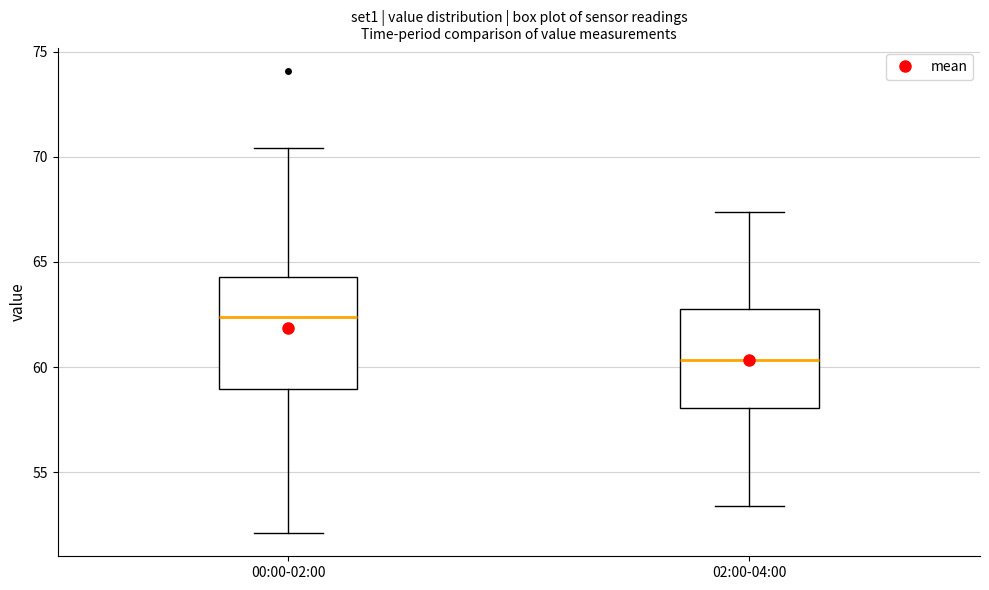

Comparing the boxes themselves (not the whiskers), which one is the tallest?

00:00-02:00